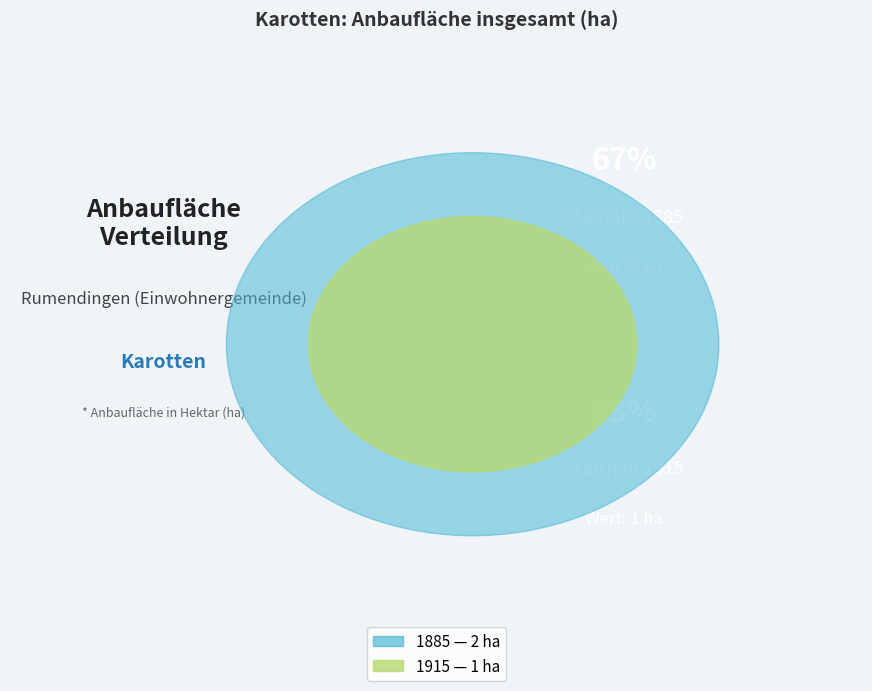

The 1915 slice represents 33% of the pie. True or false?

True